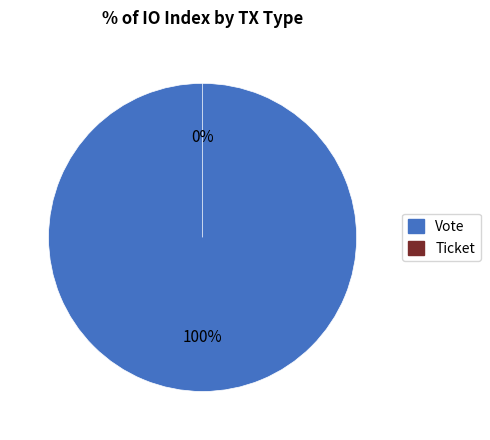

To the nearest percent, what is the difference between the Vote and Ticket slice percentages?

100%